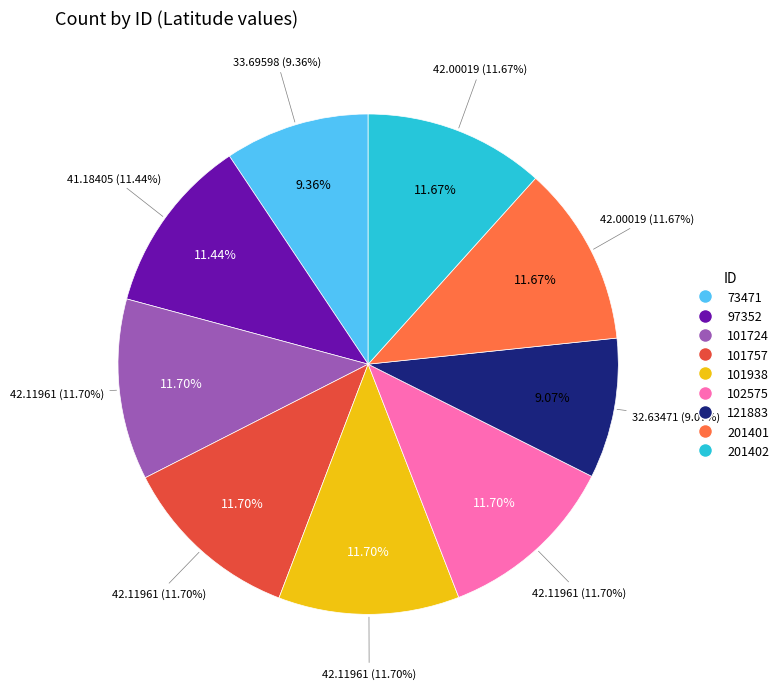

How many segments does this pie chart have?

9